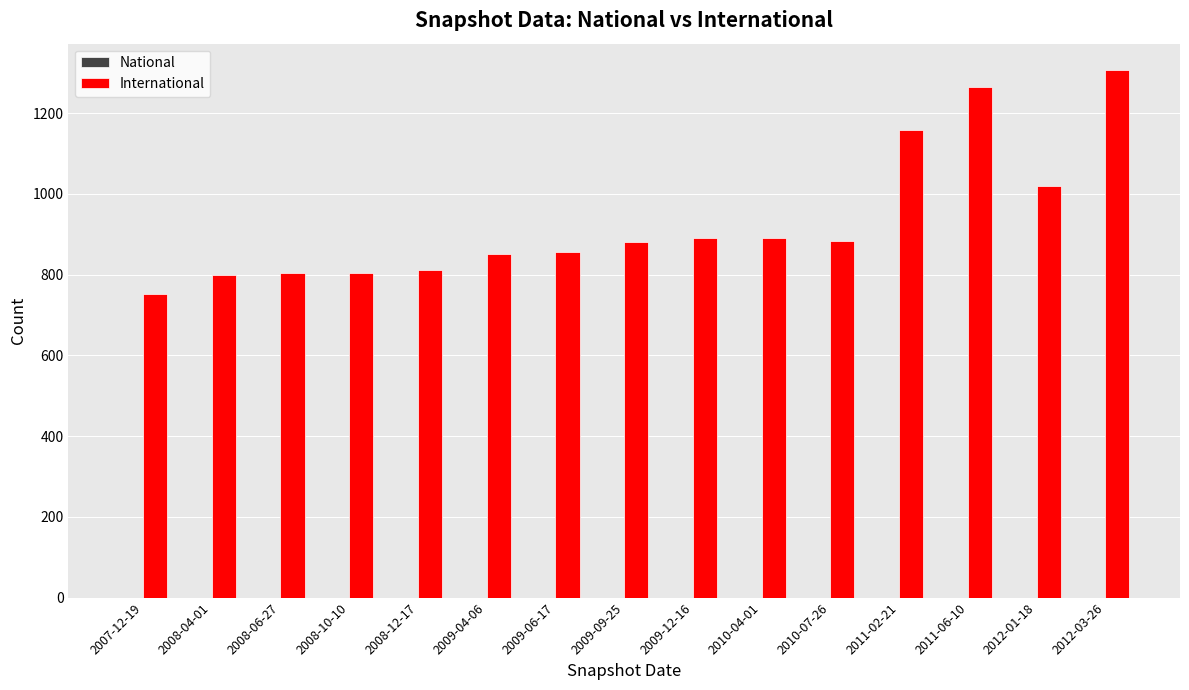

How many series are shown in this chart?

1